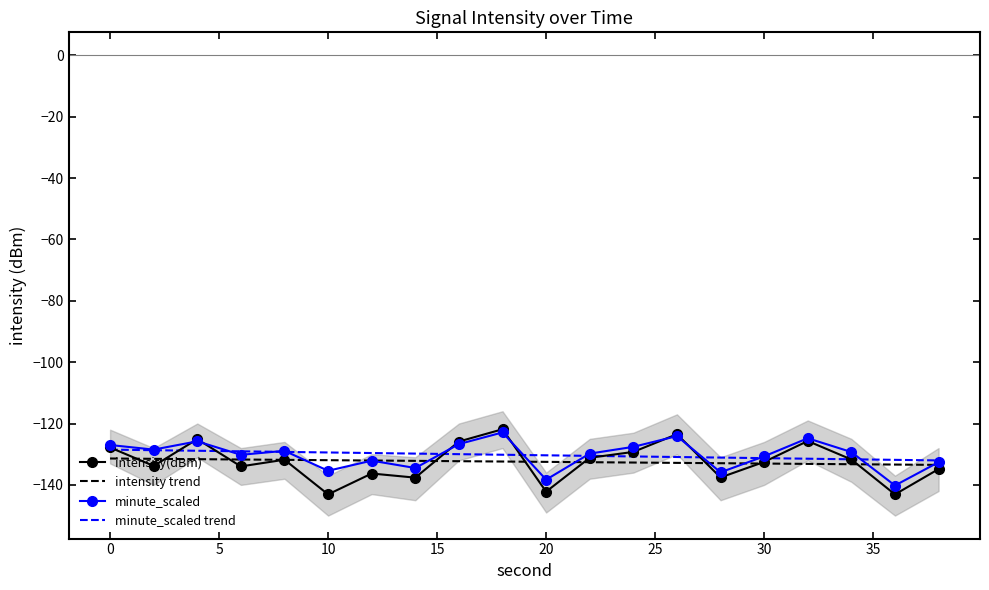

Does the chart have visible grid lines?

No